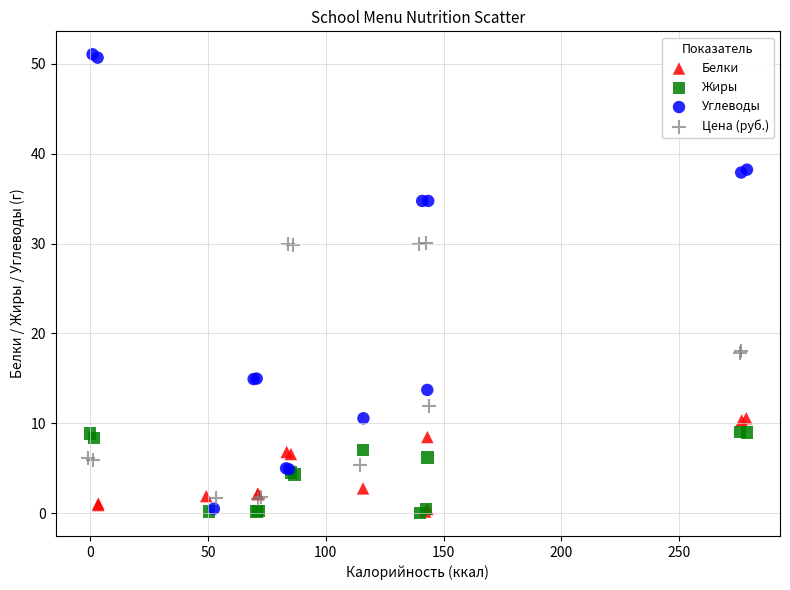

Which series has the largest Y range (max minus min)?

Углеводы